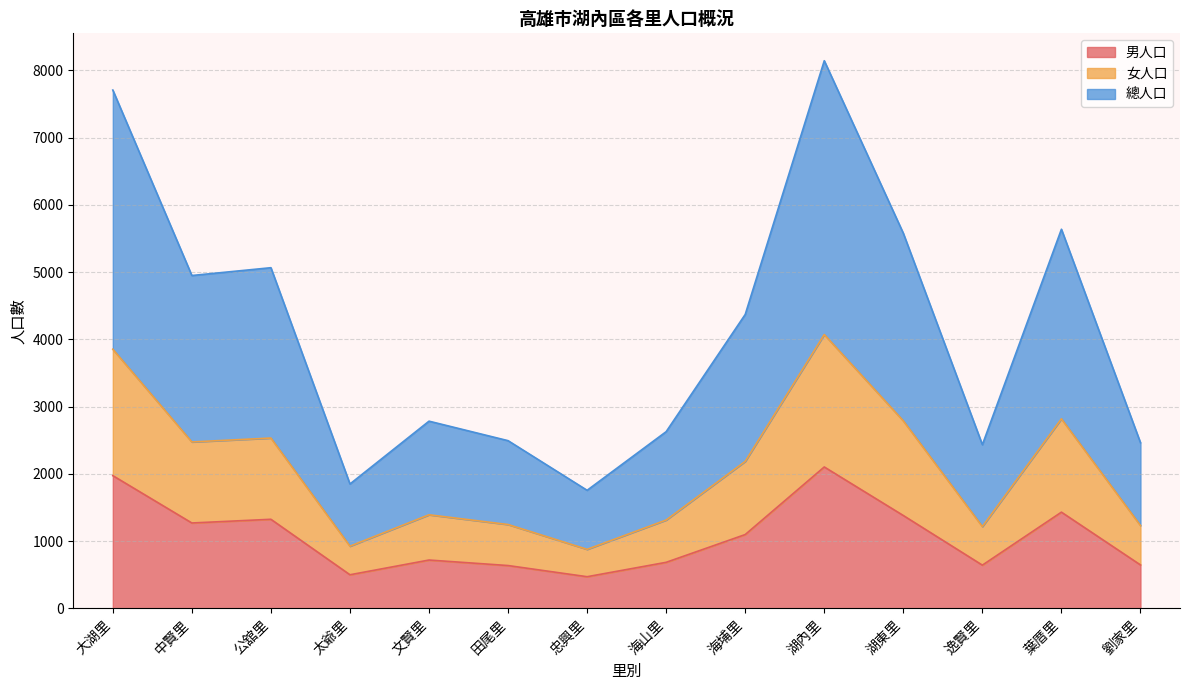

What is the total value across all series at 中賢里?

4950